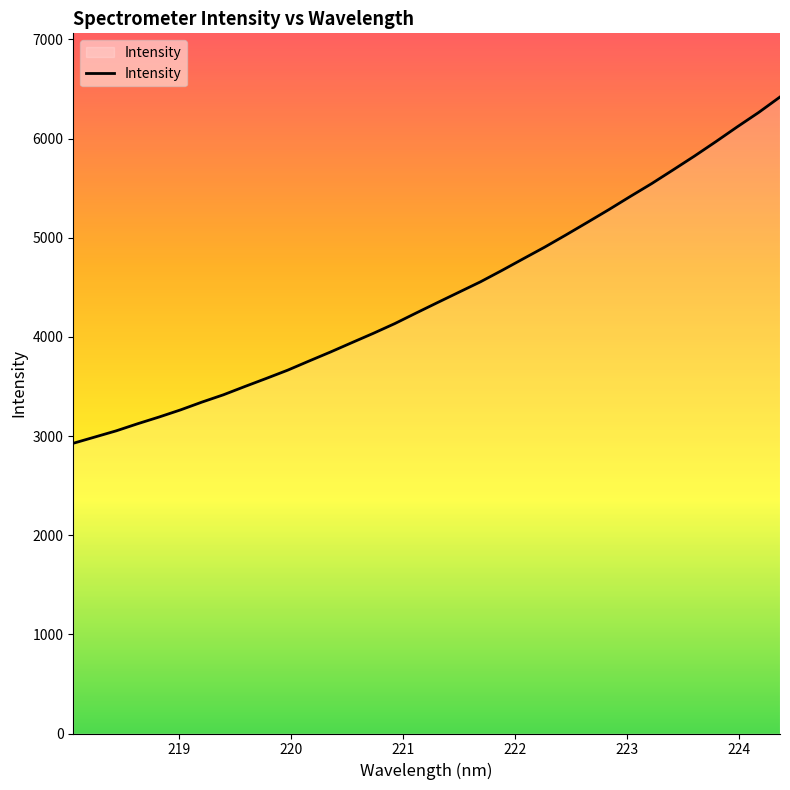

What is the maximum value shown in the chart?

6419.7